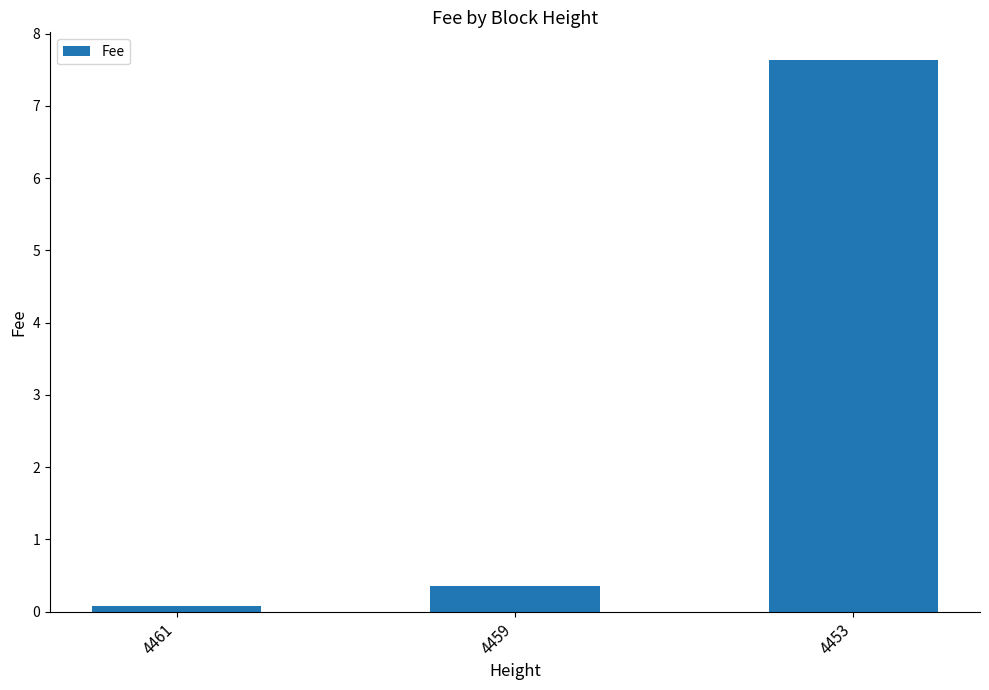

The value at 4453 is 7.6. True or false?

True